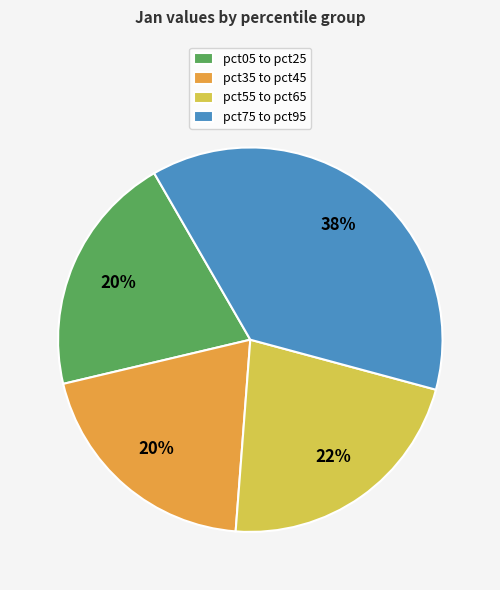

Which has a higher value, pct05 to pct25 or pct55 to pct65?

pct55 to pct65